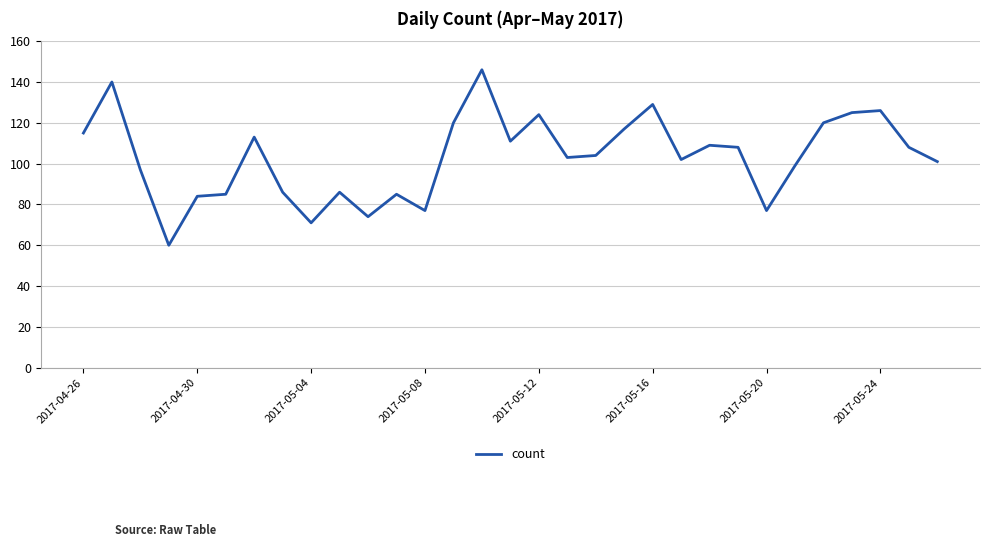

What is the sum of all values?

3202